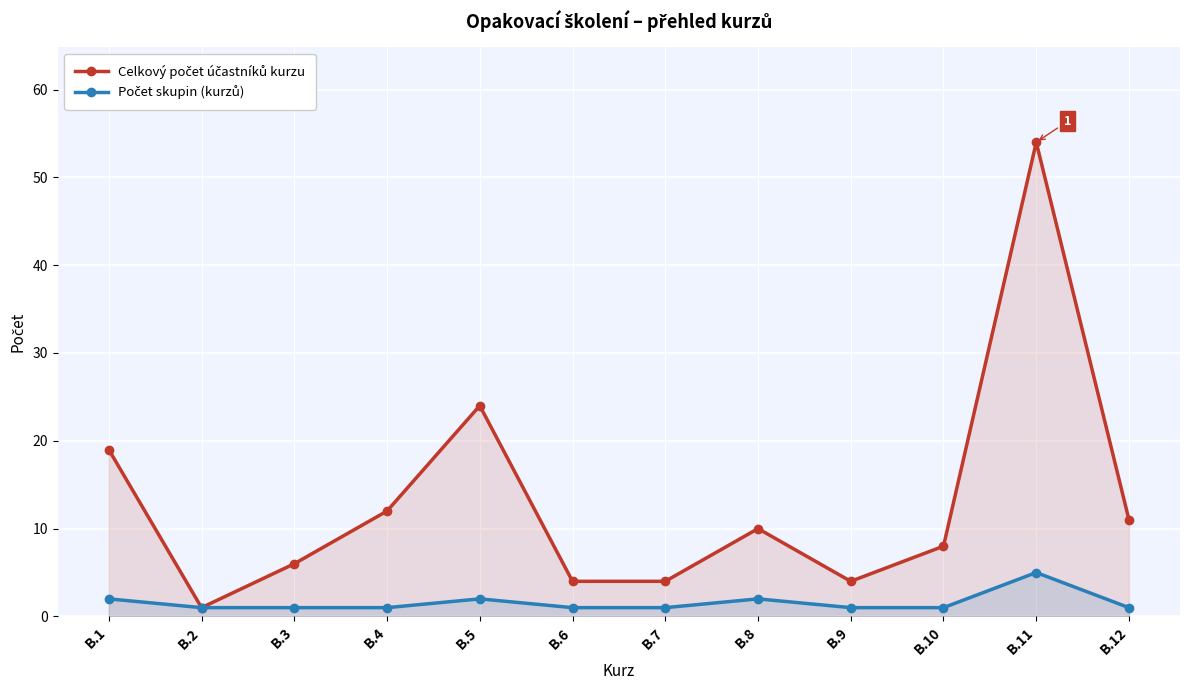

What is the highest value of the Celkový počet účastníků kurzu series?

54